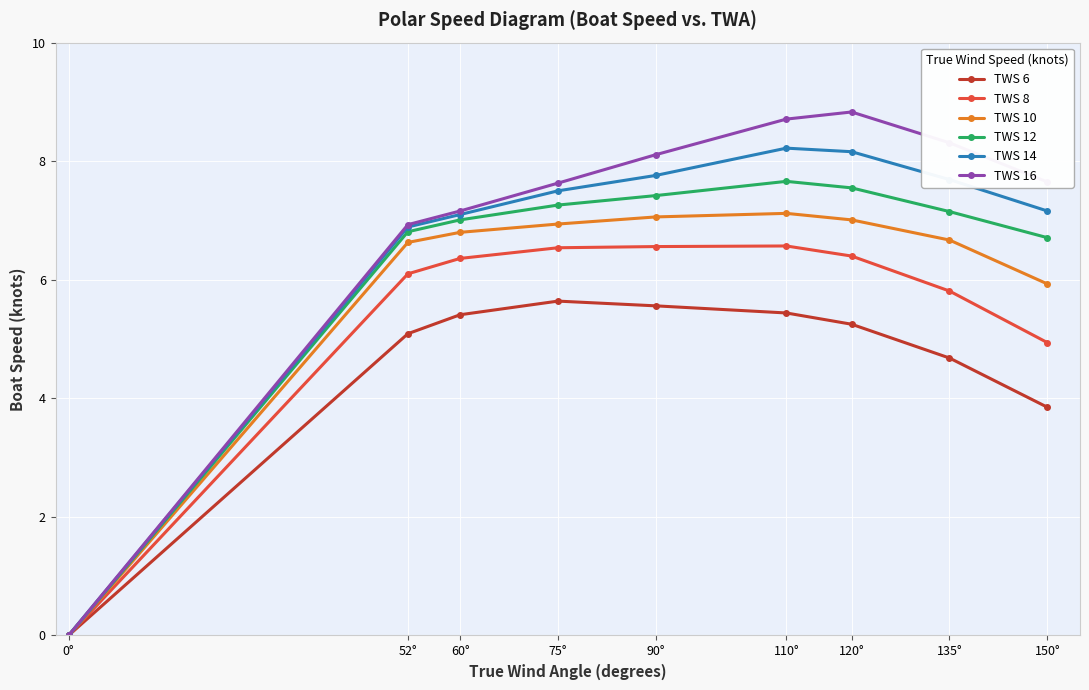

What is the label of the 1st point from the right?

150°